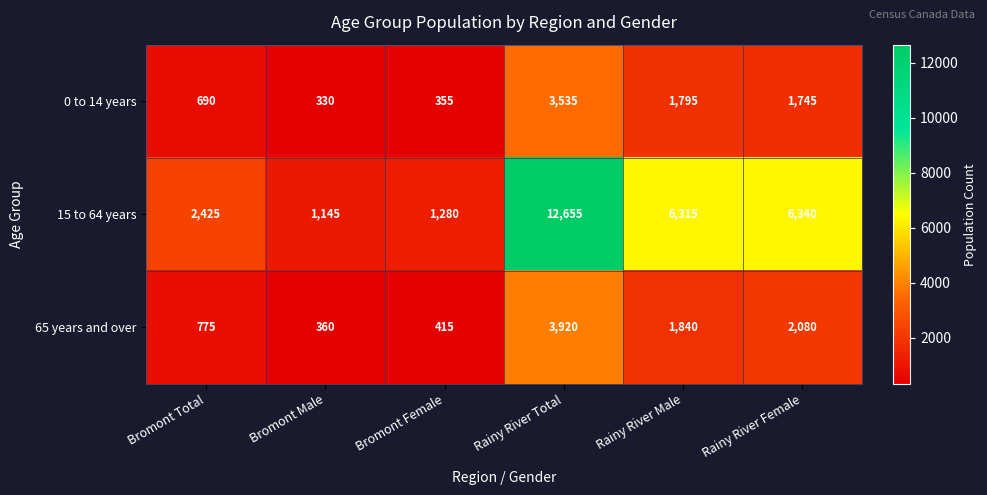

What is the difference between the highest and lowest values at Rainy River Total?

9120